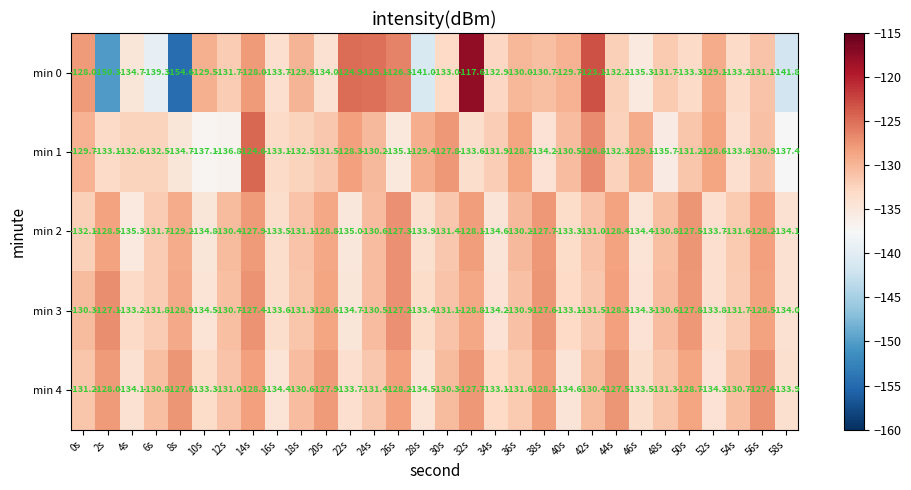

Which series has the largest total across all categories?

min 4